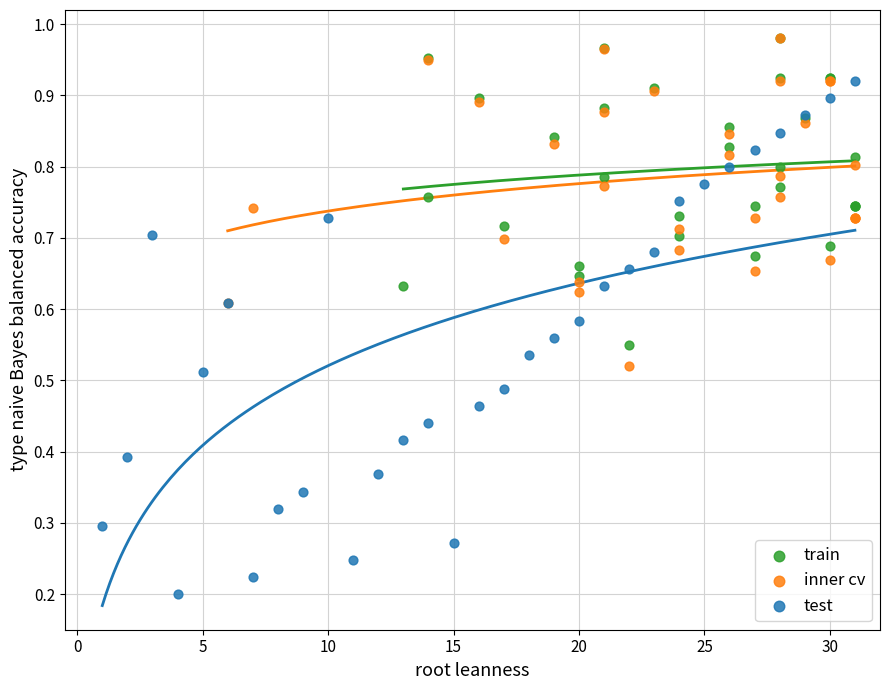

Which series reaches the minimum Y coordinate?

test